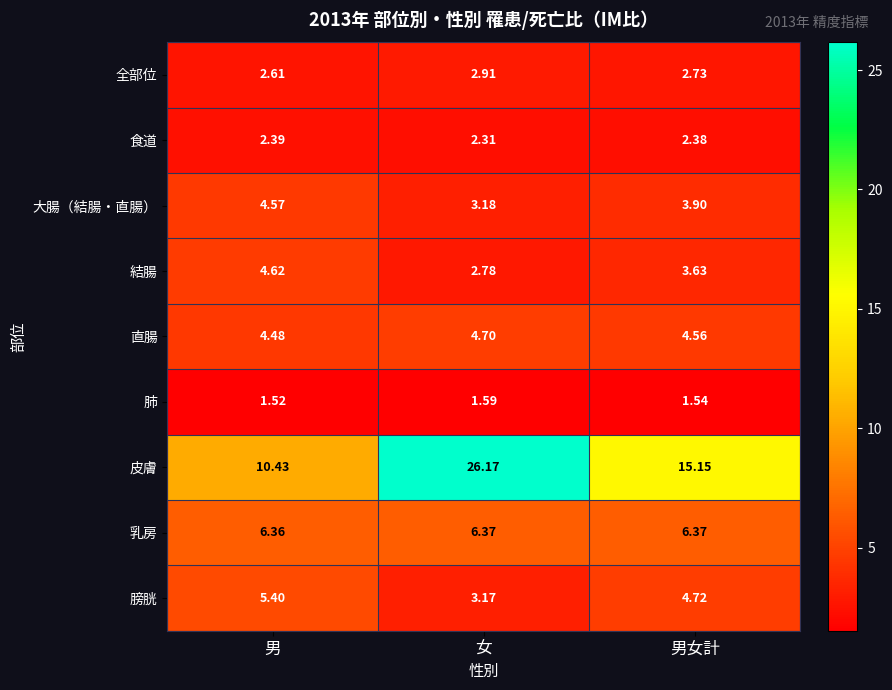

Which category has the lowest value across all series?

男